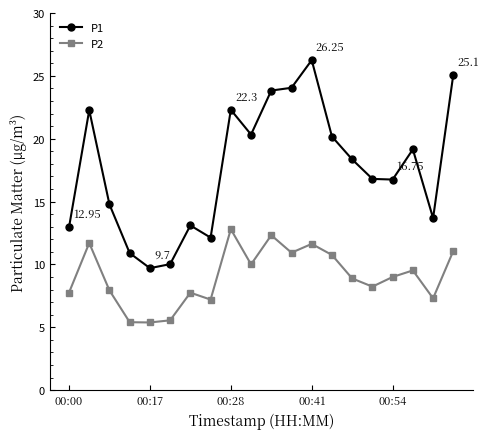

True or false: P2 and P1 cross at least once.

False